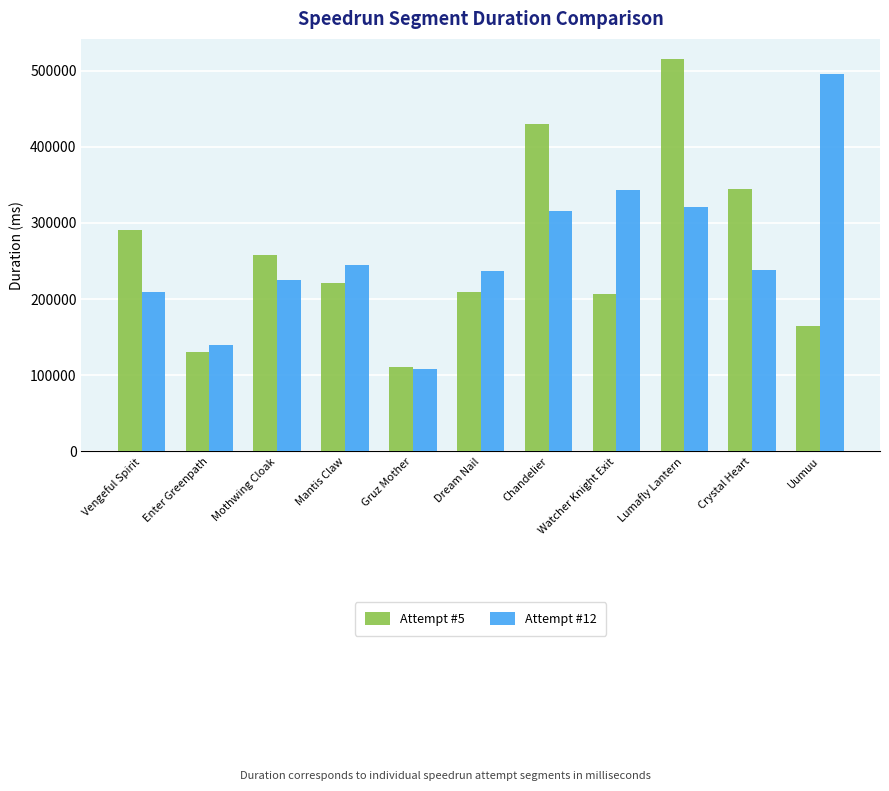

Is it true that Attempt #5 equals 110844 at Gruz Mother?

True